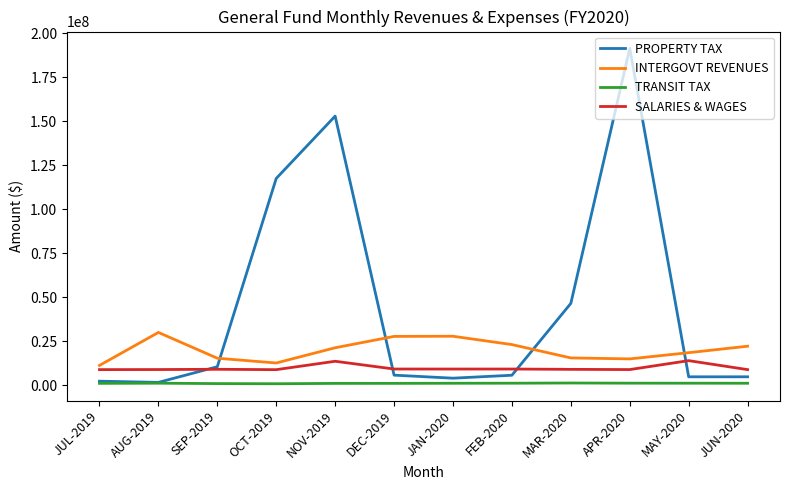

At which label does INTERGOVT REVENUES first exceed 21256262?

AUG-2019